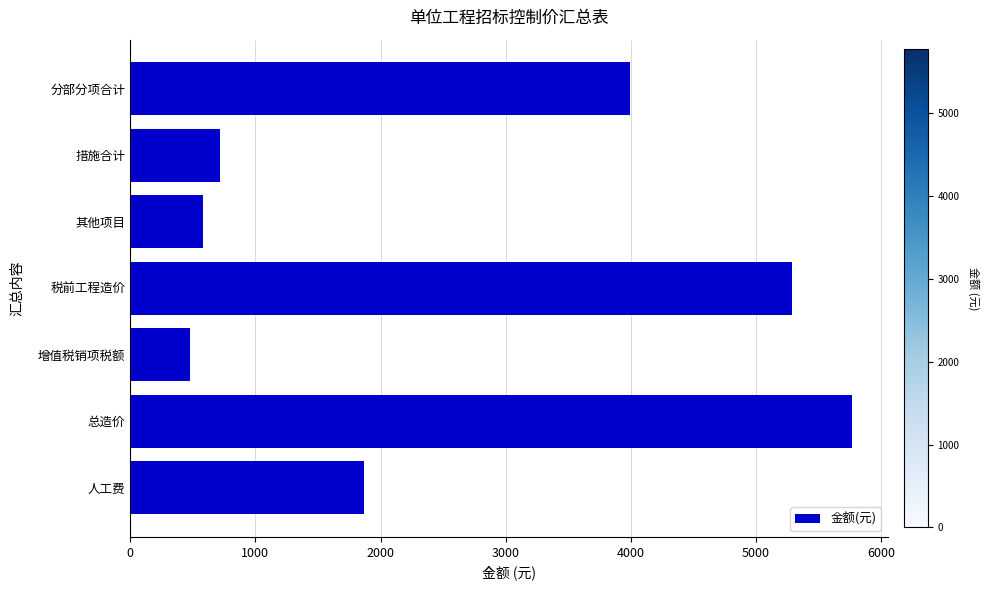

What is the sum of all values?

18684.3